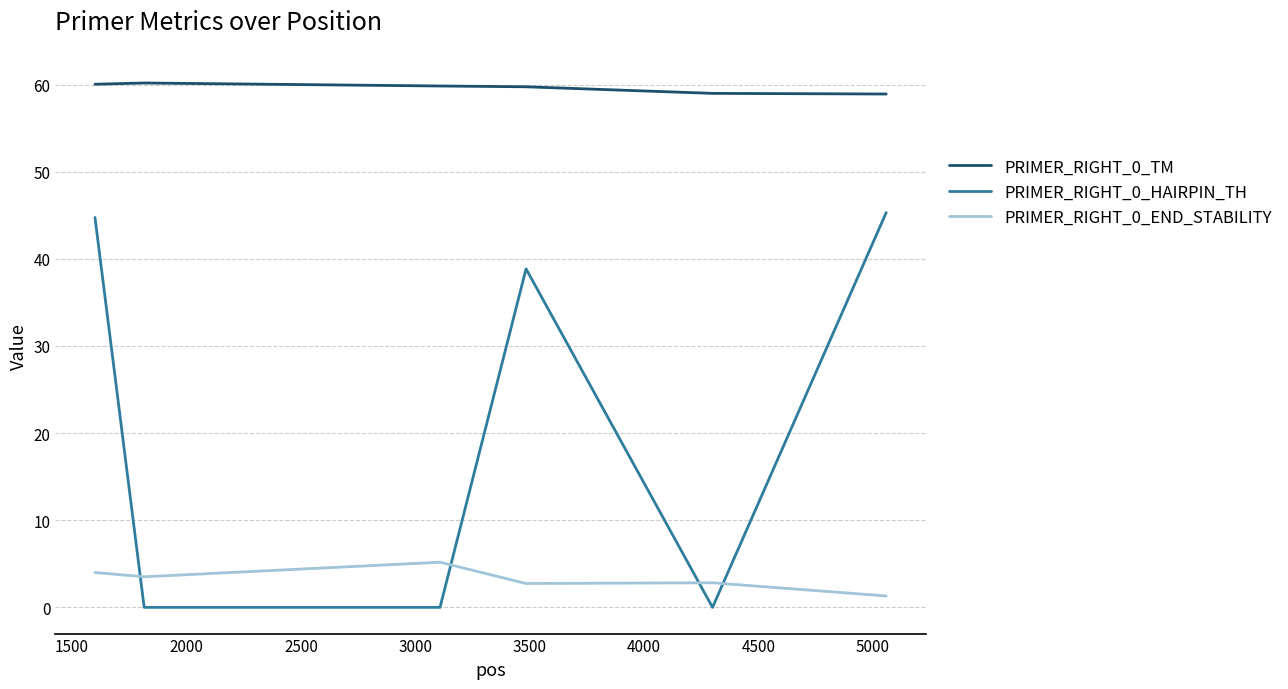

True or false: PRIMER_RIGHT_0_TM and PRIMER_RIGHT_0_END_STABILITY intersect in this chart.

False